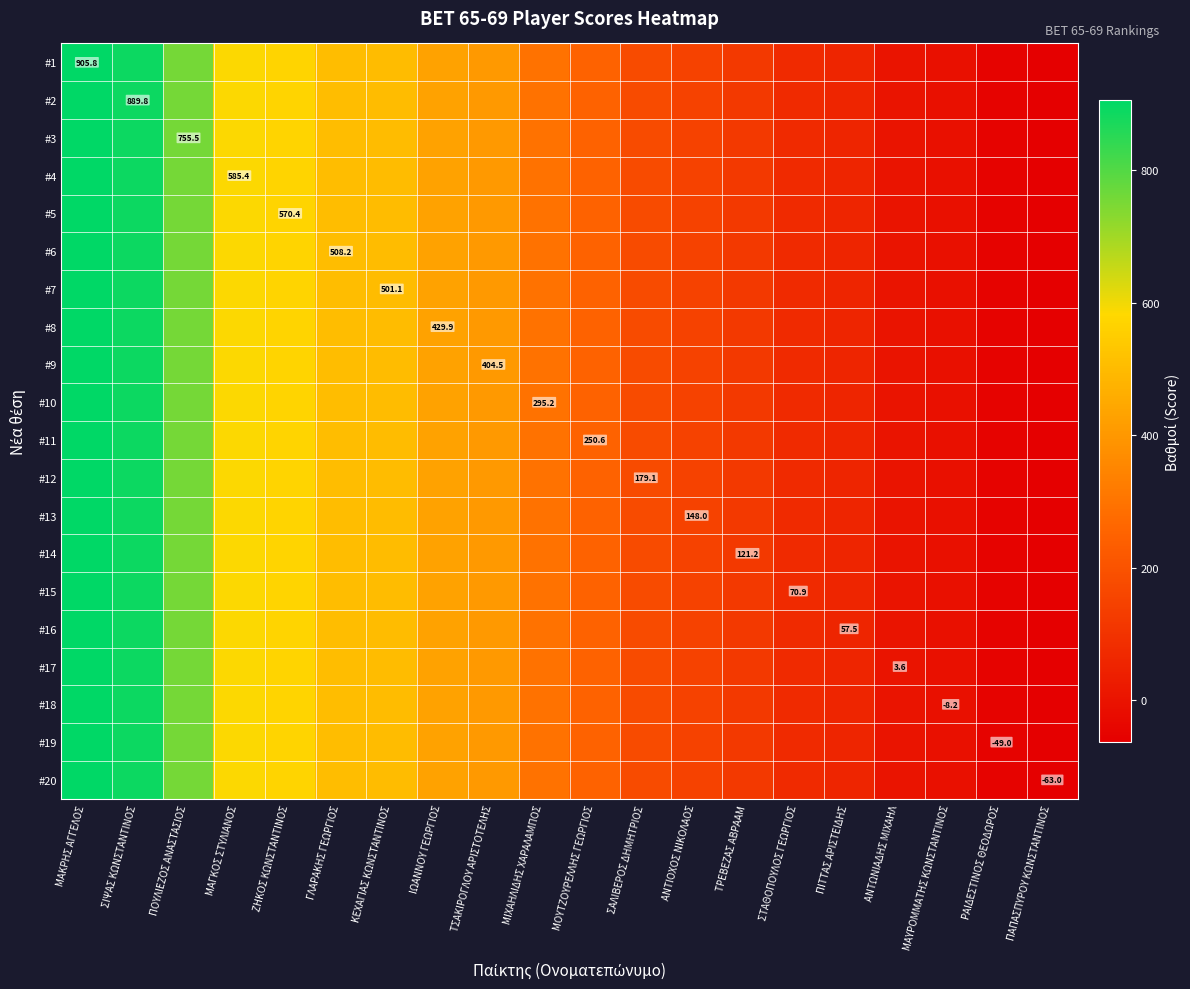

What is the average value of the #14 series?

327.8